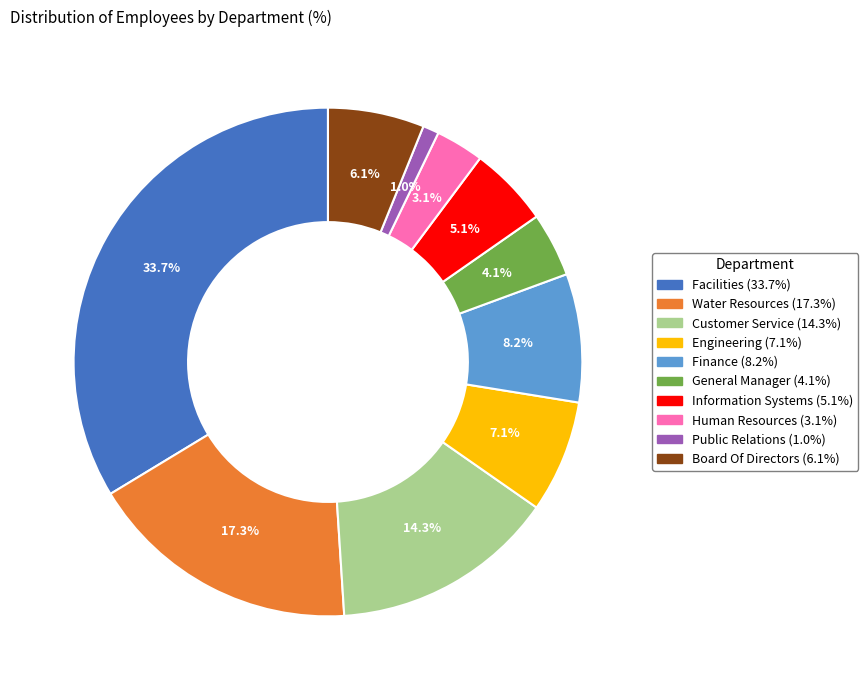

The Water Resources slice represents 17% of the pie. True or false?

True